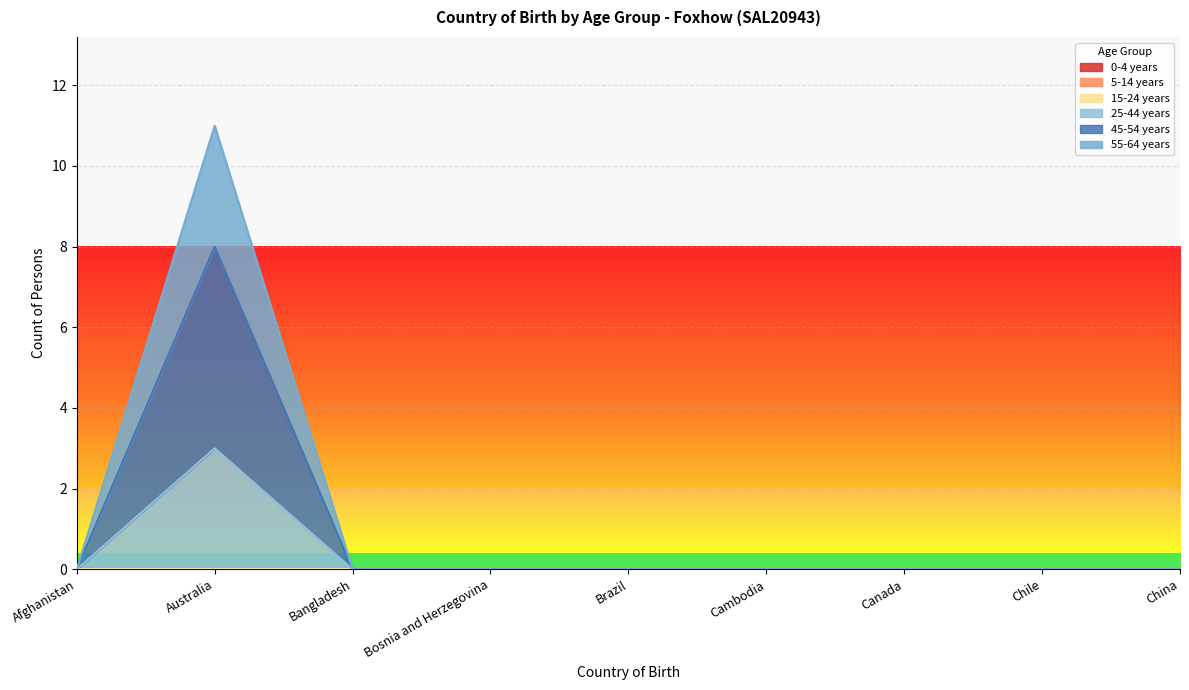

The value of 25-44 years at Australia is 1. True or false?

False